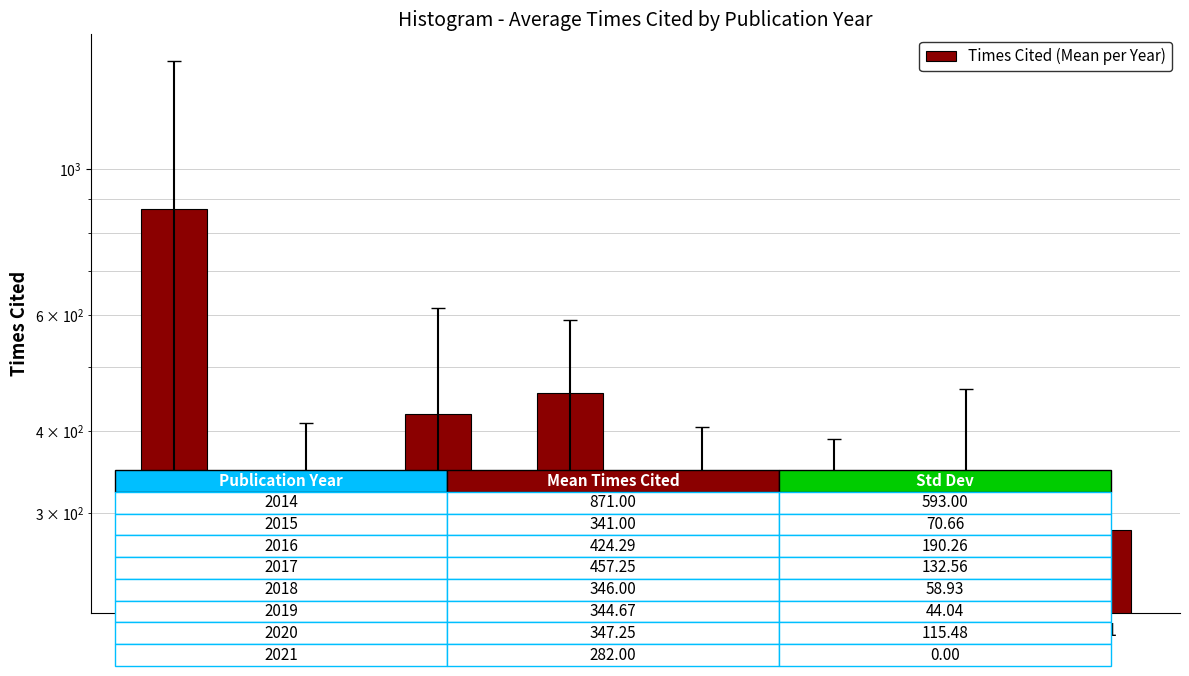

What is the sum of all values?

3413.5